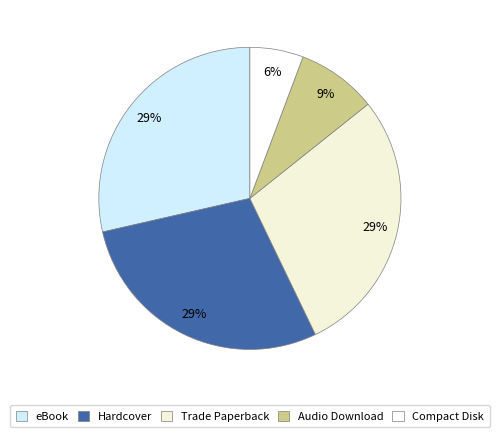

To the nearest percent, what portion does Audio Download represent?

9%